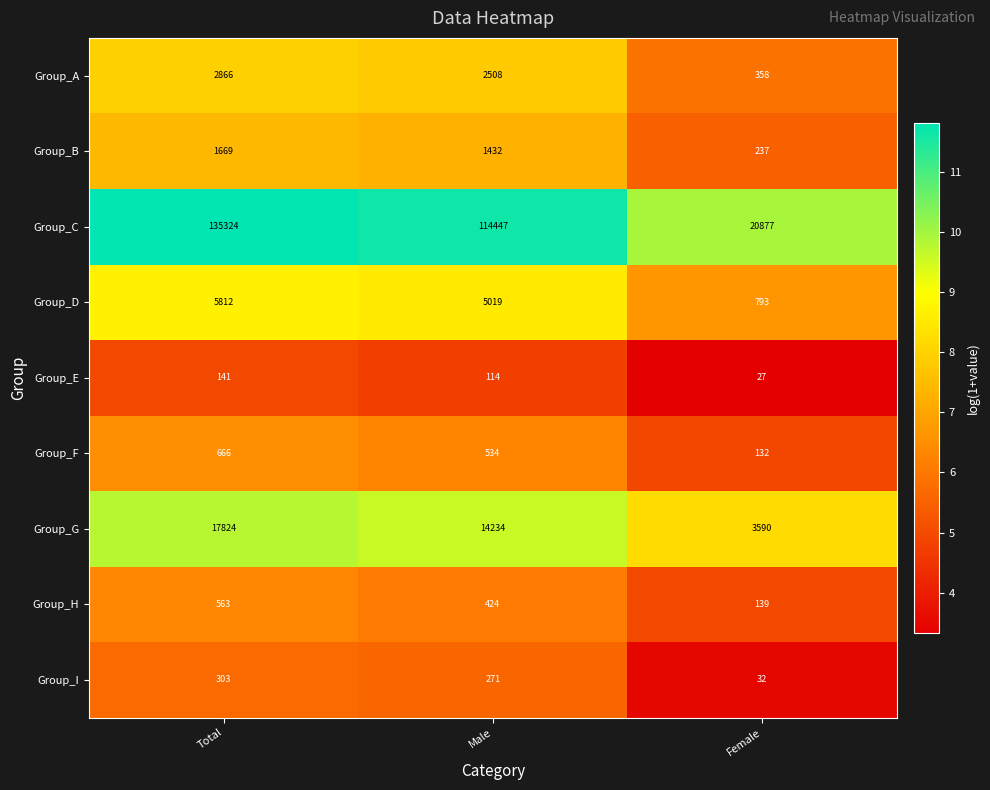

Which series has the largest range (max minus min)?

Group_C